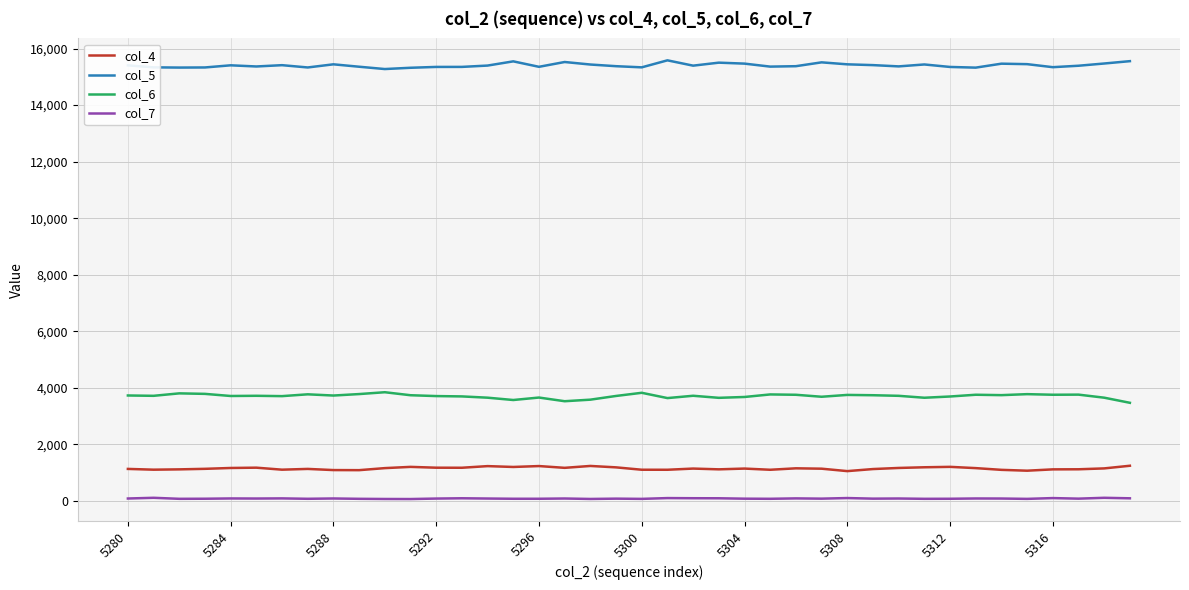

What is the maximum value shown in the chart?

15584